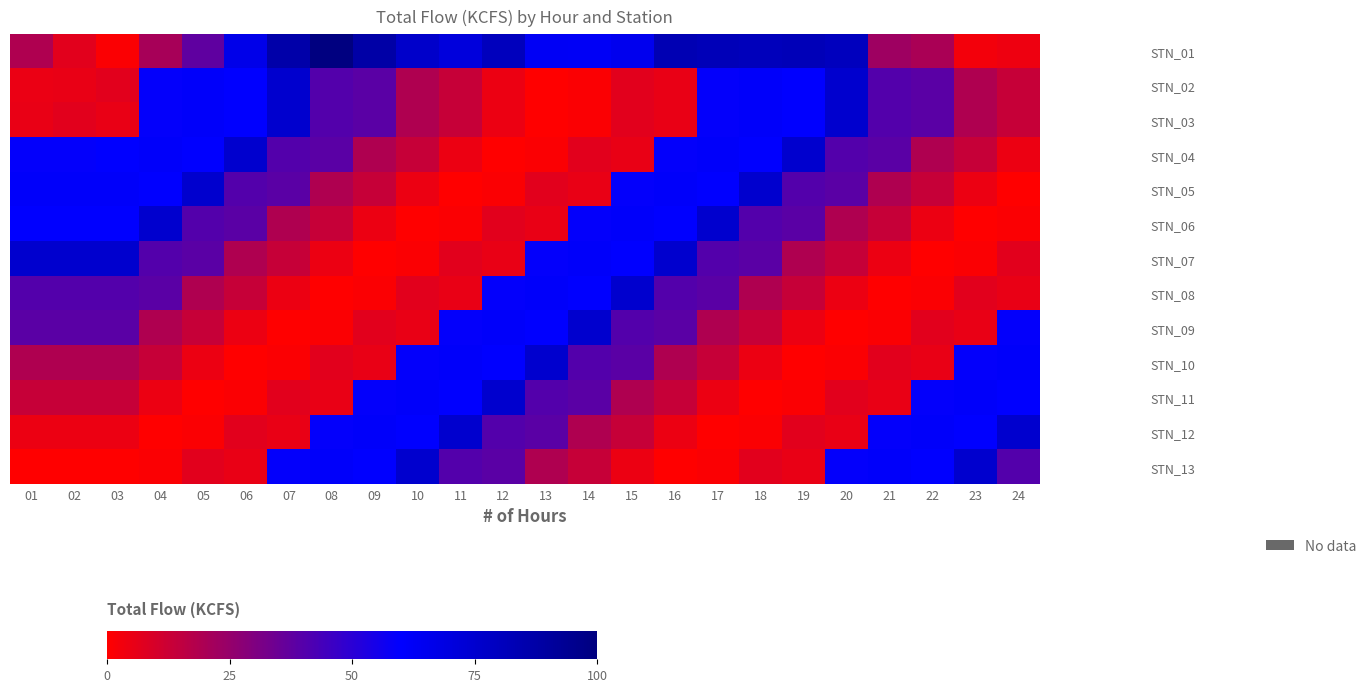

What is the total value across all series at 03?

385.7